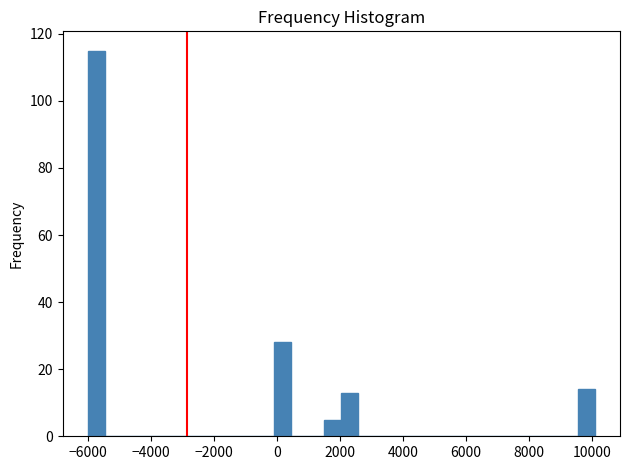

Read against the x-axis, roughly where is the centre of the tallest bar?

-5800